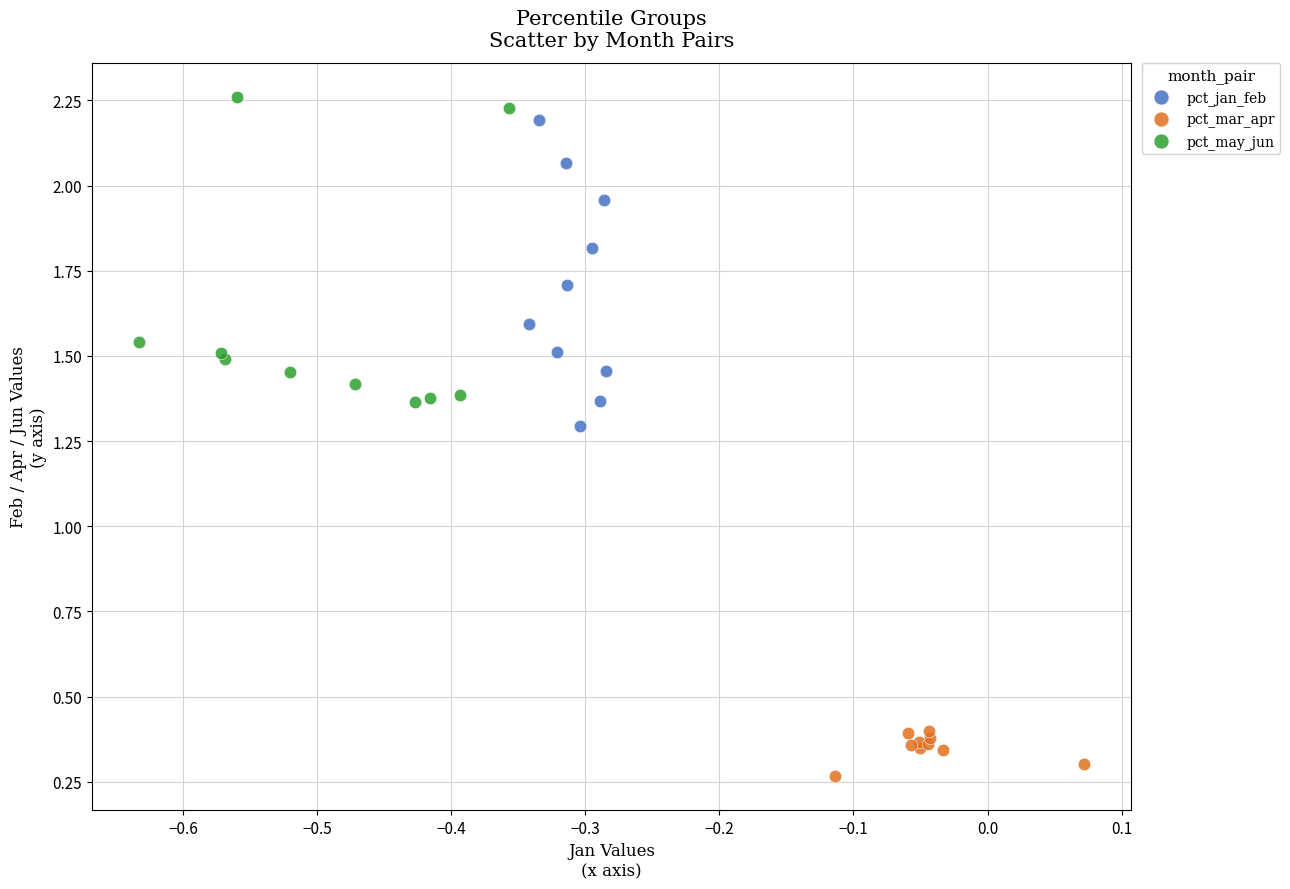

Which series reaches the minimum Y coordinate?

pct_mar_apr